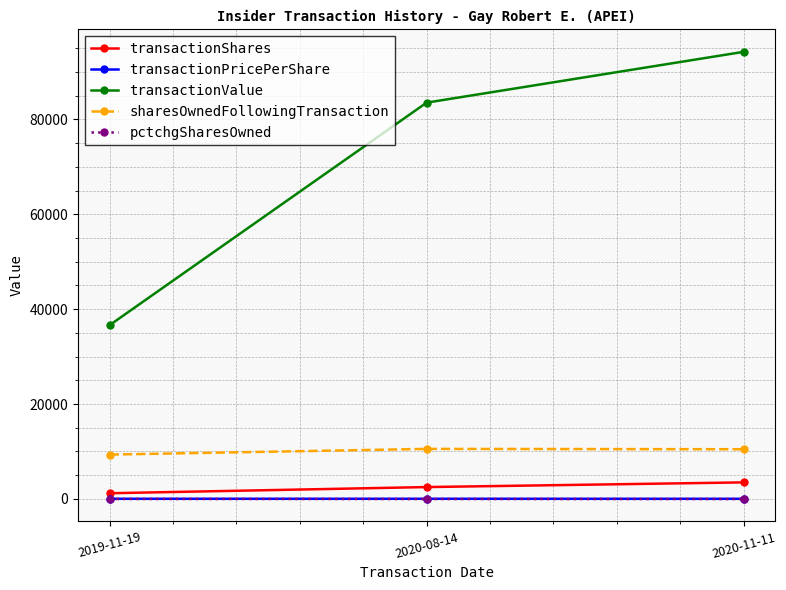

What is the greatest value displayed?

94263.0